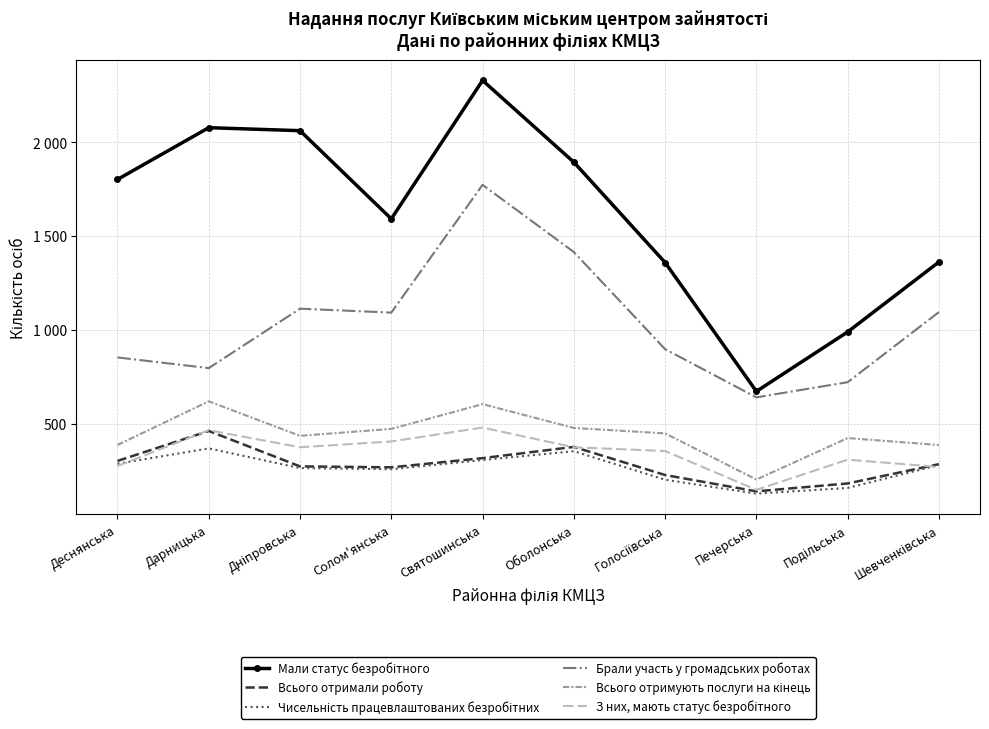

Reading left to right, what are all the values shown in this chart?

Мали статус безробітного: Деснянська=1802	Дарницька=2078	Дніпровська=2062	Солом'янська=1592	Святошинська=2330	Оболонська=1894	Голосіївська=1359	Печерська=672	Подільська=989	Шевченківська=1362
Всього отримали роботу: Деснянська=301	Дарницька=461	Дніпровська=272	Солом'янська=267	Святошинська=316	Оболонська=376	Голосіївська=226	Печерська=139	Подільська=181	Шевченківська=284
Чисельність працевлаштованих безробітних: Деснянська=286	Дарницька=368	Дніпровська=263	Солом'янська=257	Святошинська=306	Оболонська=353	Голосіївська=201	Печерська=127	Подільська=157	Шевченківська=279
Брали участь у громадських роботах: Деснянська=853	Дарницька=796	Дніпровська=1113	Солом'янська=1092	Святошинська=1773	Оболонська=1415	Голосіївська=897	Печерська=640	Подільська=721	Шевченківська=1095
Всього отримують послуги на кінець: Деснянська=386	Дарницька=619	Дніпровська=435	Солом'янська=472	Святошинська=604	Оболонська=477	Голосіївська=448	Печерська=202	Подільська=423	Шевченківська=386
З них, мають статус безробітного: Деснянська=274	Дарницька=465	Дніпровська=374	Солом'янська=405	Святошинська=479	Оболонська=374	Голосіївська=354	Печерська=147	Подільська=308	Шевченківська=269